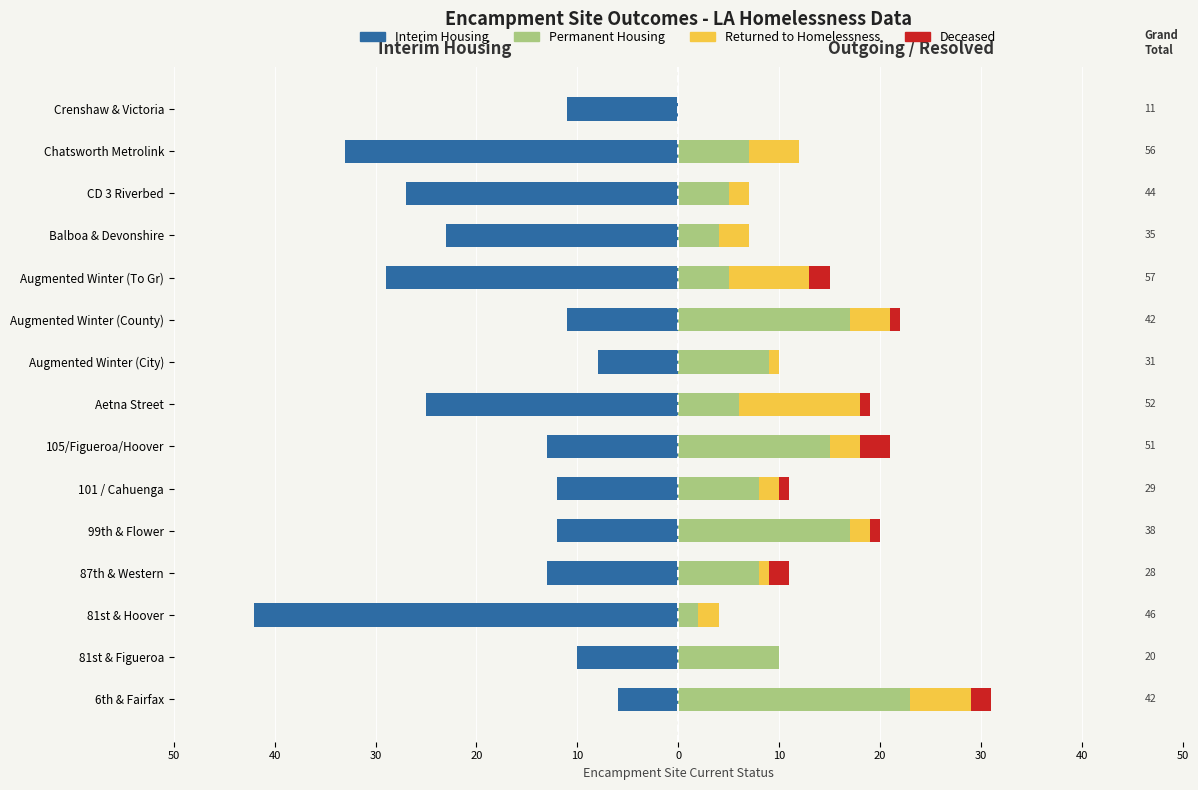

How many data points does each series have?

15